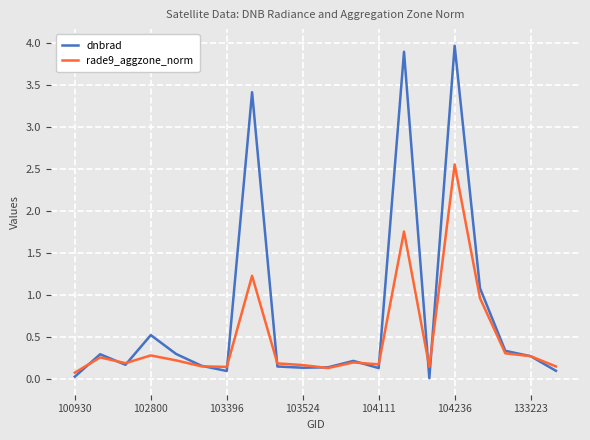

Which series has the largest total across all categories?

dnbrad